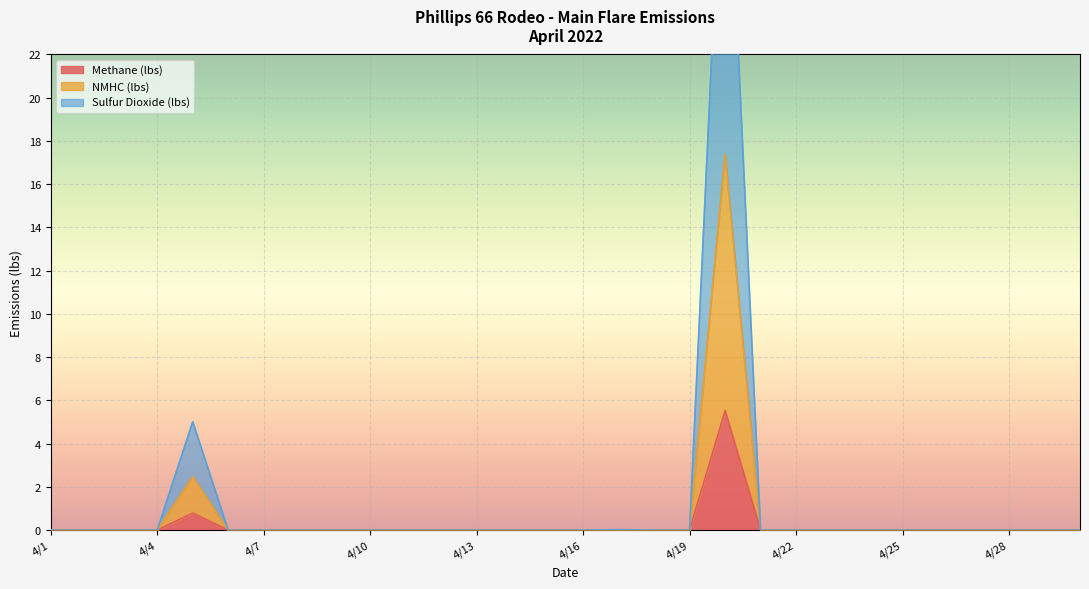

What is the highest value of the Methane (lbs) series?

5.5